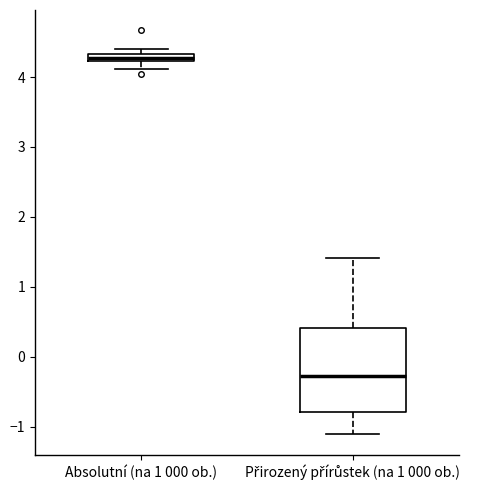

Which box's median line is the lowest?

Přirozený přírůstek (na 1 000 ob.)